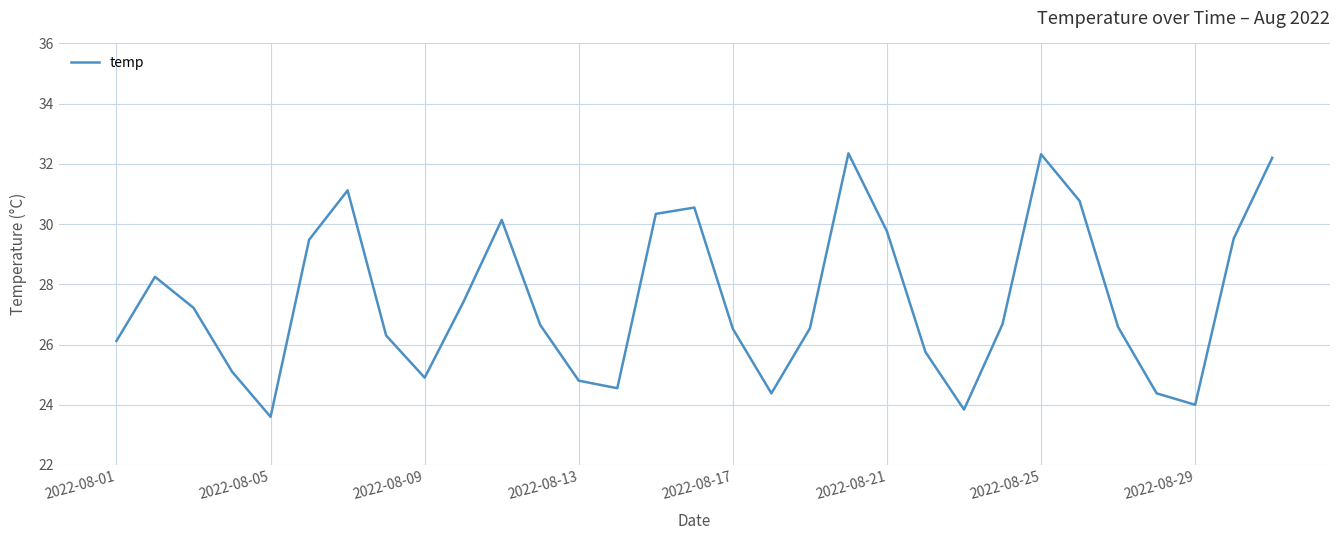

What is the difference between the second highest and second lowest values?

8.5